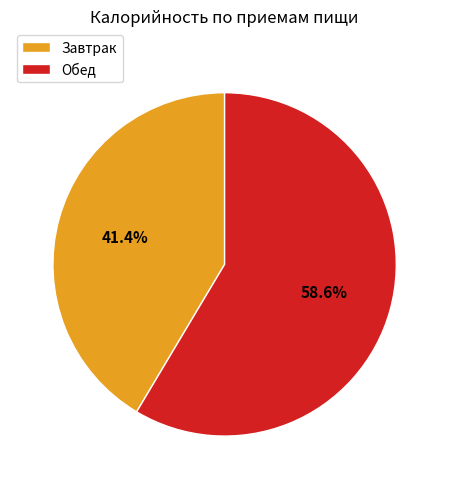

Is the sum of Обед and Завтрак greater than half?

Yes